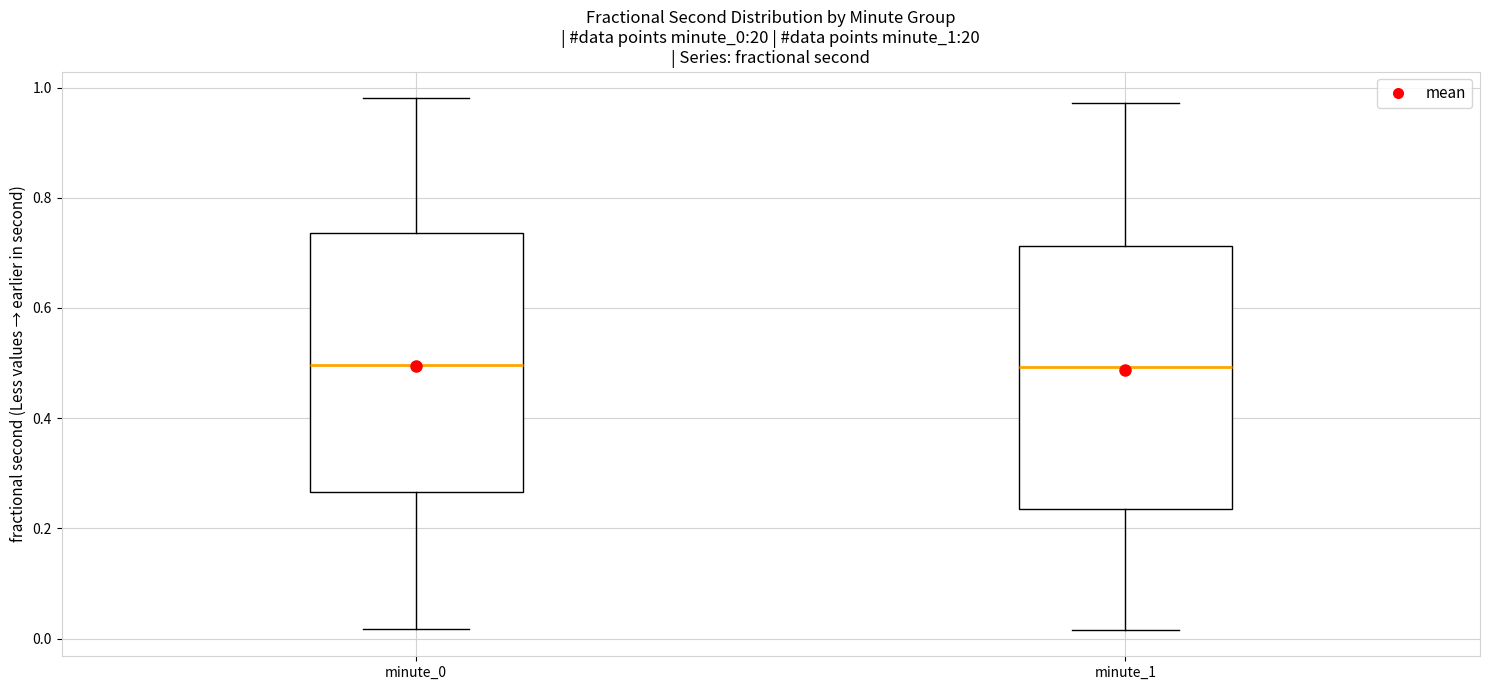

Reading left to right, read every box against the y-axis: the position of its median line, the range the box covers, and the ends of its whiskers. The values are not printed on the chart, so give them approximately, as read against the axis.

minute_0: median 0.50, box 0.26 to 0.74, whiskers 0.02 to 0.98
minute_1: median 0.50, box 0.24 to 0.72, whiskers 0.02 to 0.98